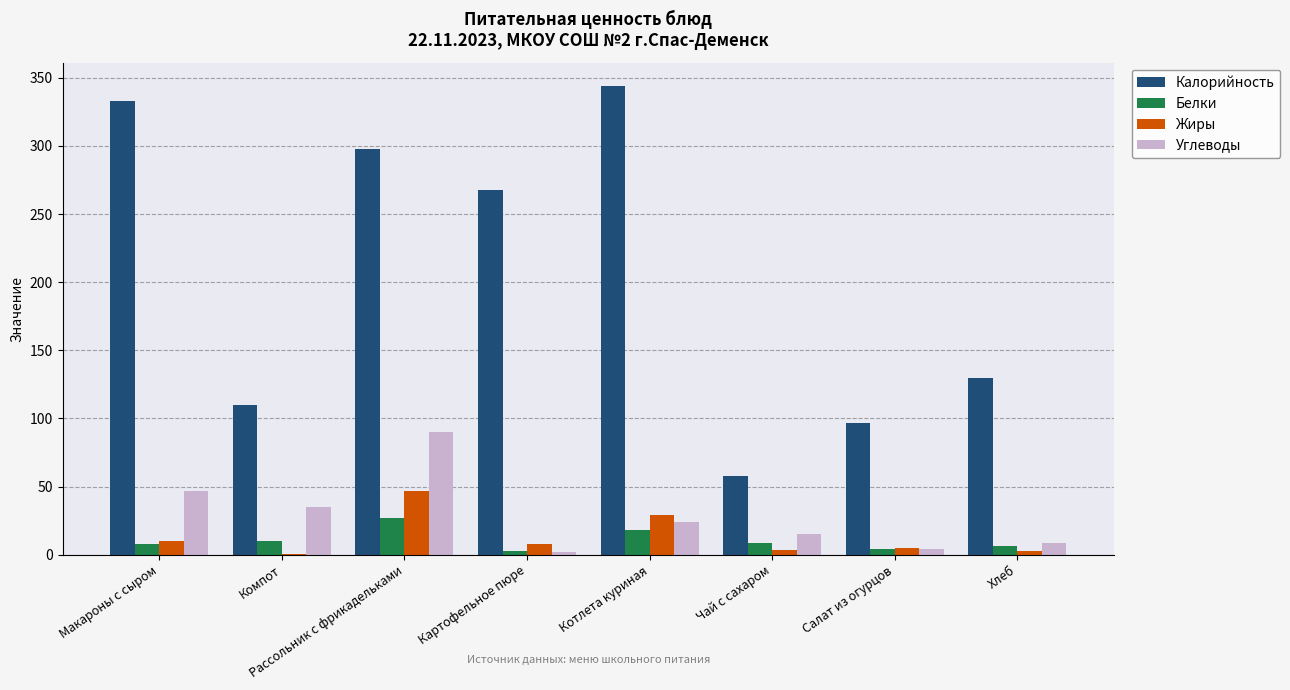

The Углеводы series shows 38.6 at Рассольник с фрикадельками. True or false?

False